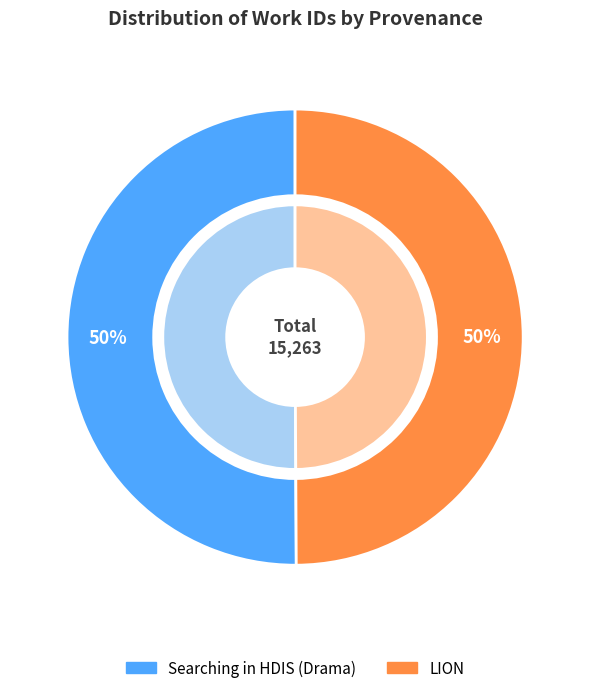

How many segments does this pie chart have?

3